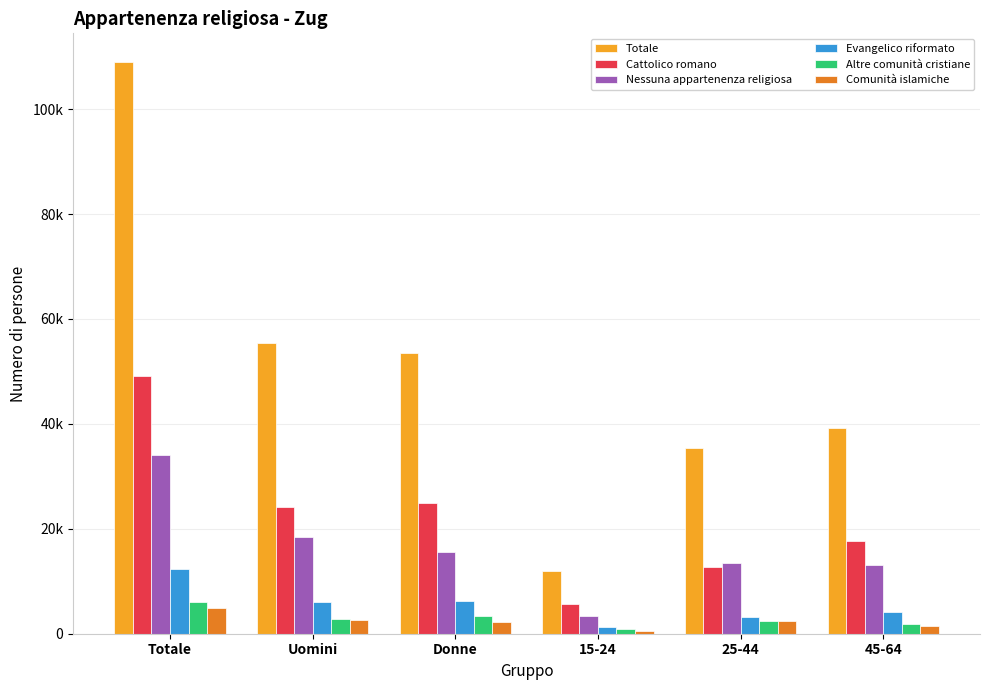

What is the minimum value for Altre comunità cristiane?

911.2